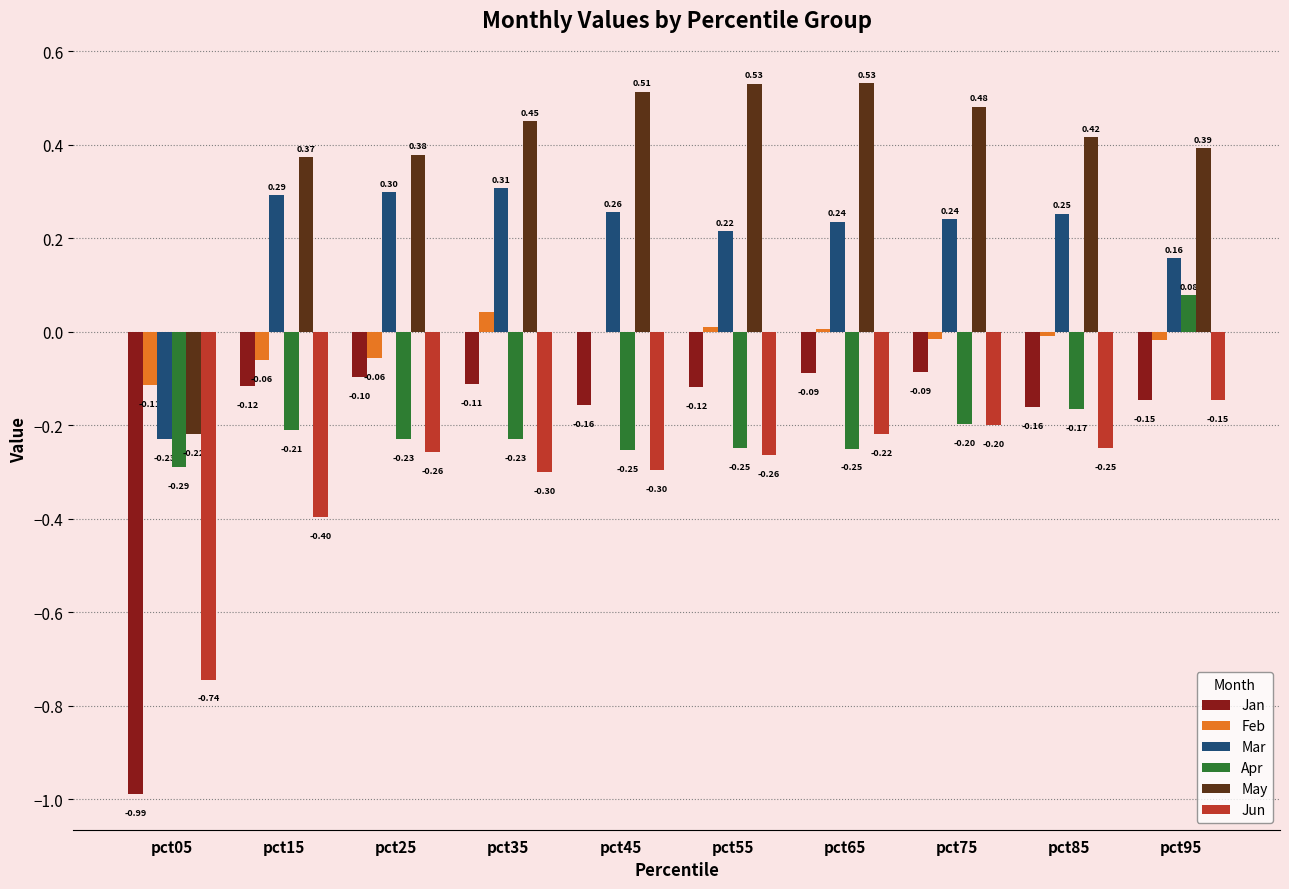

Between pct05 and pct75, which series saw the biggest shift?

Jan